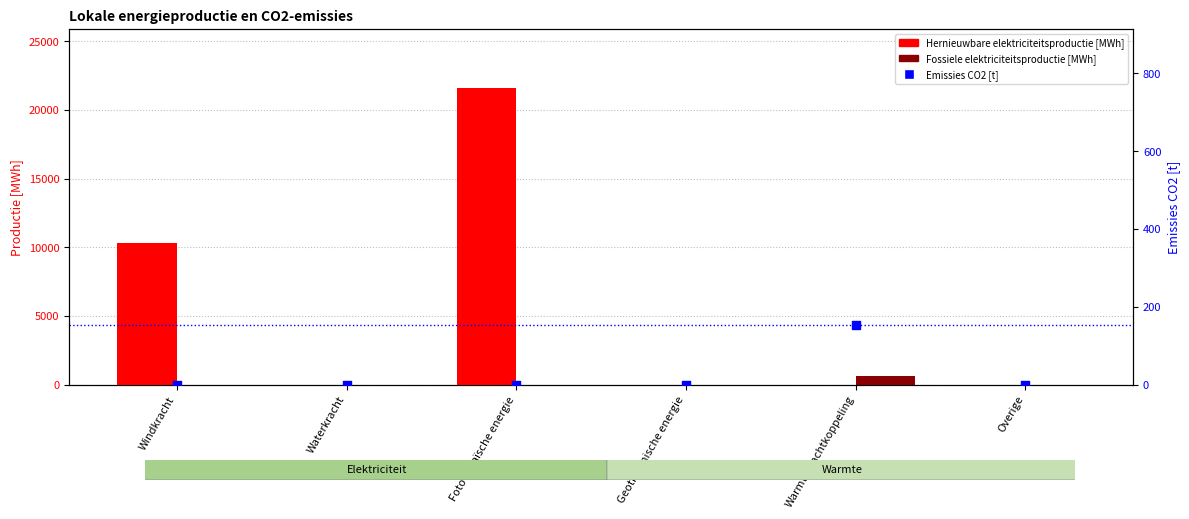

Is the value of Fossiele elektriciteitsproductie at Warmtekrachtkoppeling greater than the value of Emissies CO2 [t] at Geothermische energie?

Yes